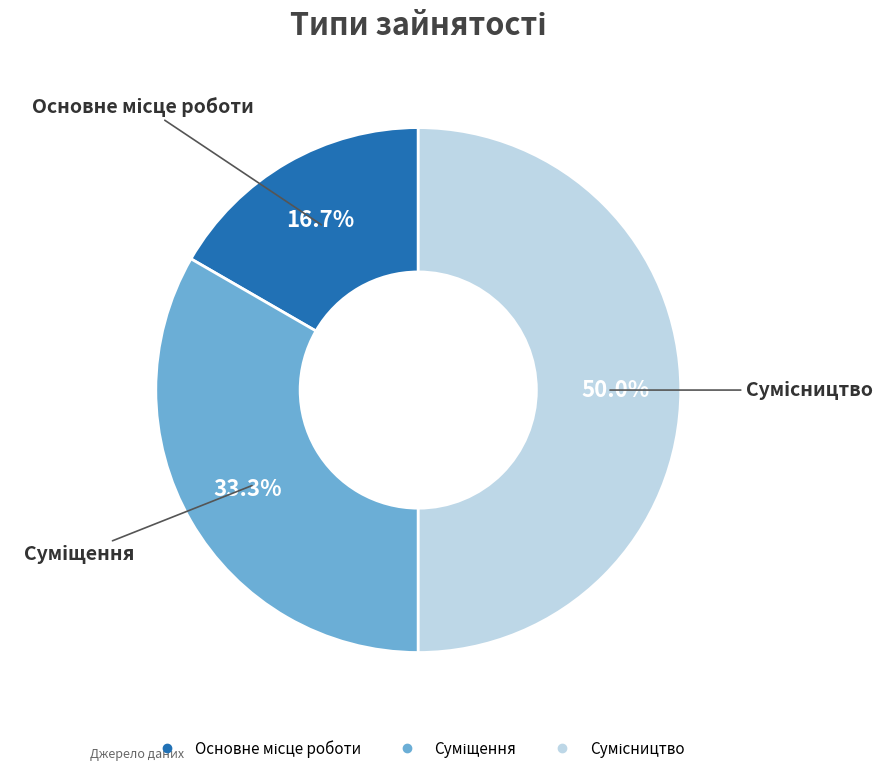

To the nearest percent, what is the difference between the Основне місце роботи and Сумісництво slice percentages?

33%